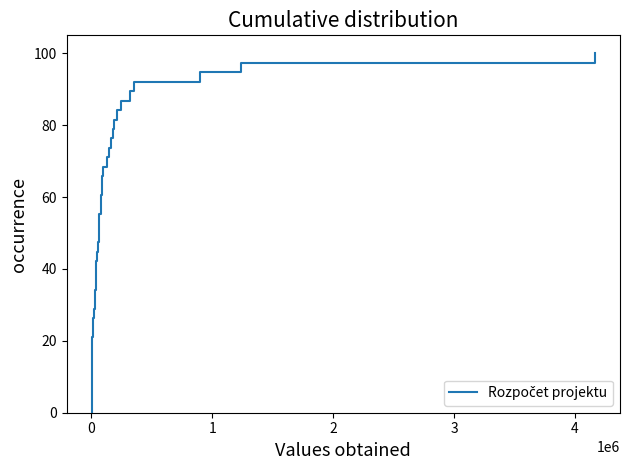

True or false: the data shows 38.3 at −1.

False